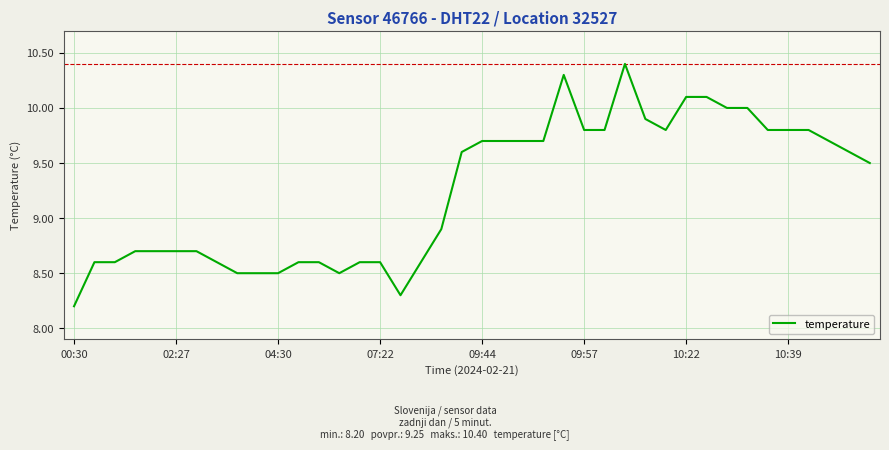

Reading left to right, transcribe all the data shown in this chart.

8.2	8.6	8.6	8.7	8.7	8.7	8.7	8.6	8.5	8.5	8.5	8.6	8.6	8.5	8.6	8.6	8.3	8.6	8.9	9.6	9.7	9.7	9.7	9.7	10.3	9.8	9.8	10.4	9.9	9.8	10.1	10.1	10.0	10.0	9.8	9.8	9.8	9.7	9.6	9.5